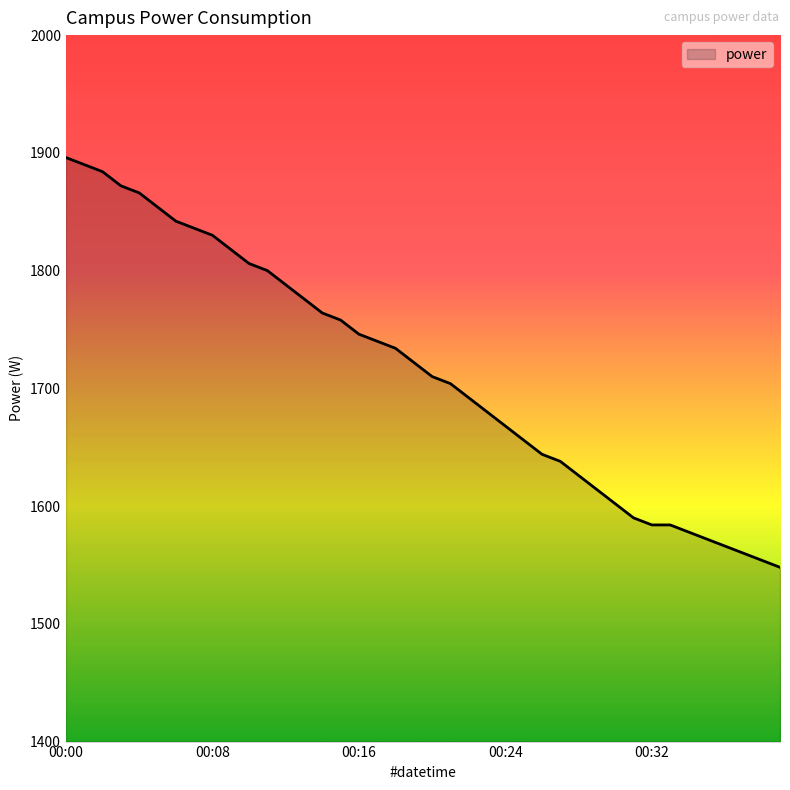

What is the greatest value displayed?

1896